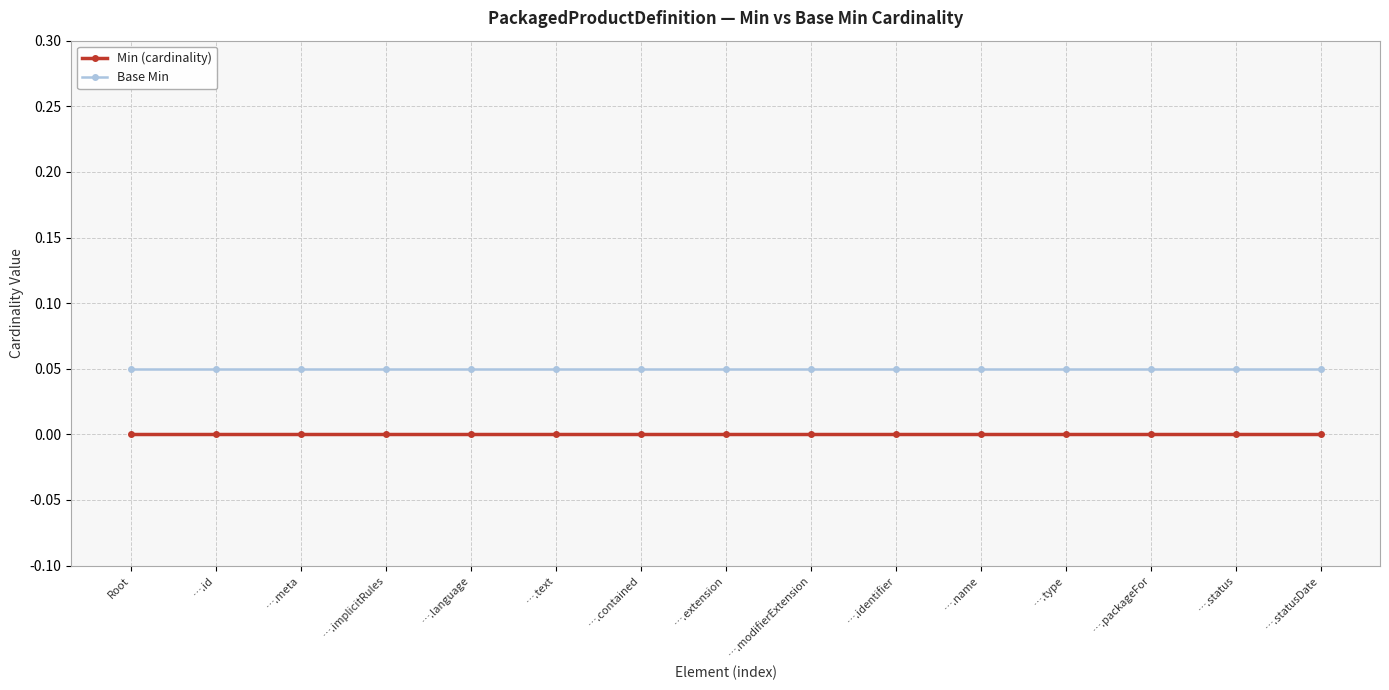

Rank the categories by Min (cardinality) value from highest to lowest.

Root, ….id, ….meta, ….implicitRules, ….language, ….text, ….contained, ….extension, ….modifierExtension, ….identifier, ….name, ….type, ….packageFor, ….status, ….statusDate